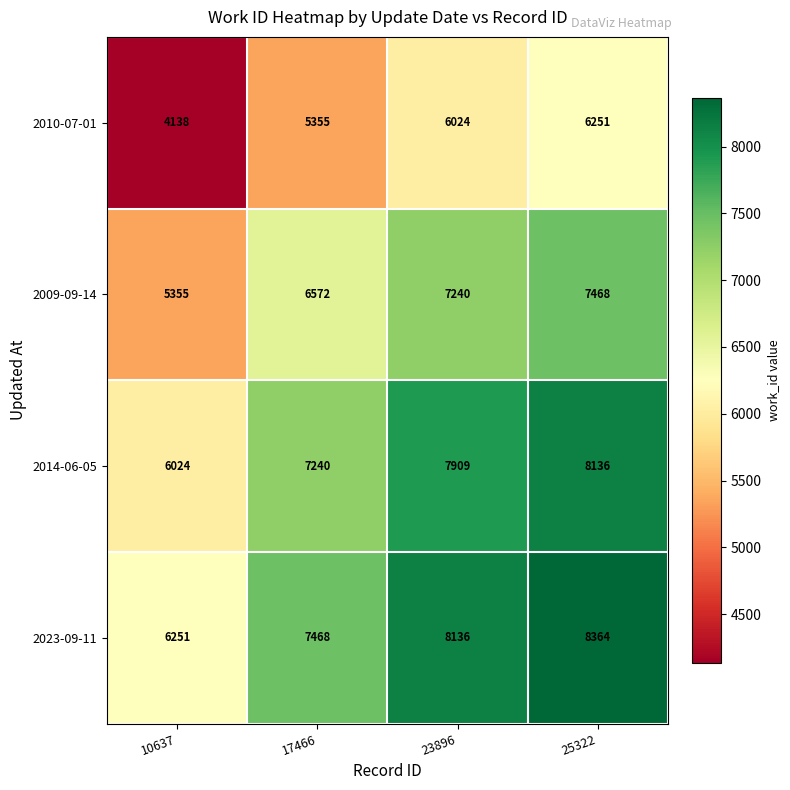

Rank the series by their maximum value, from lowest to highest.

2010-07-01, 2009-09-14, 2014-06-05, 2023-09-11